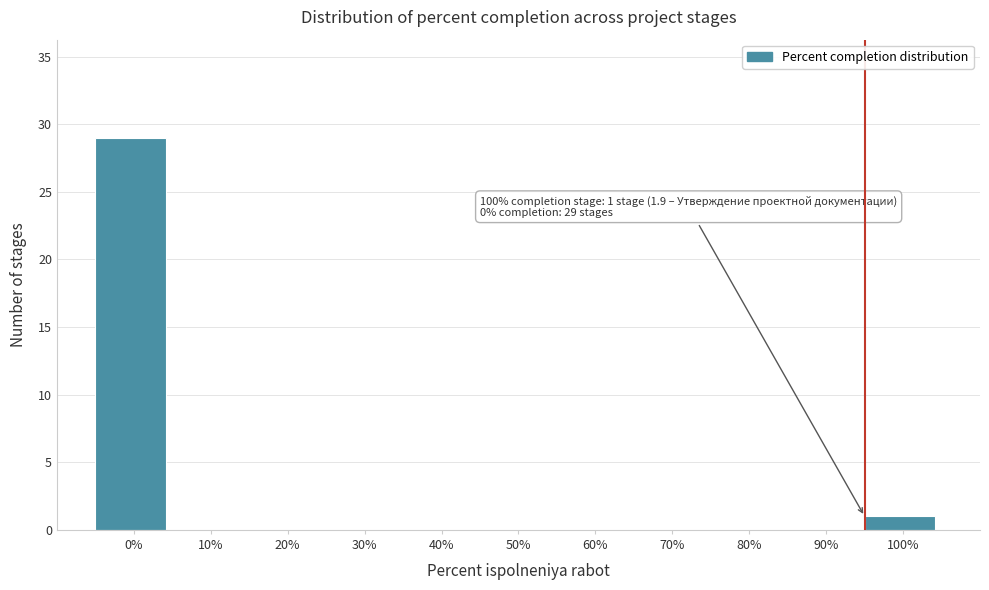

Reading left to right, what are all the values shown in this chart?

0%=29	10%=0	20%=0	30%=0	40%=0	50%=0	60%=0	70%=0	80%=0	90%=0	100%=1